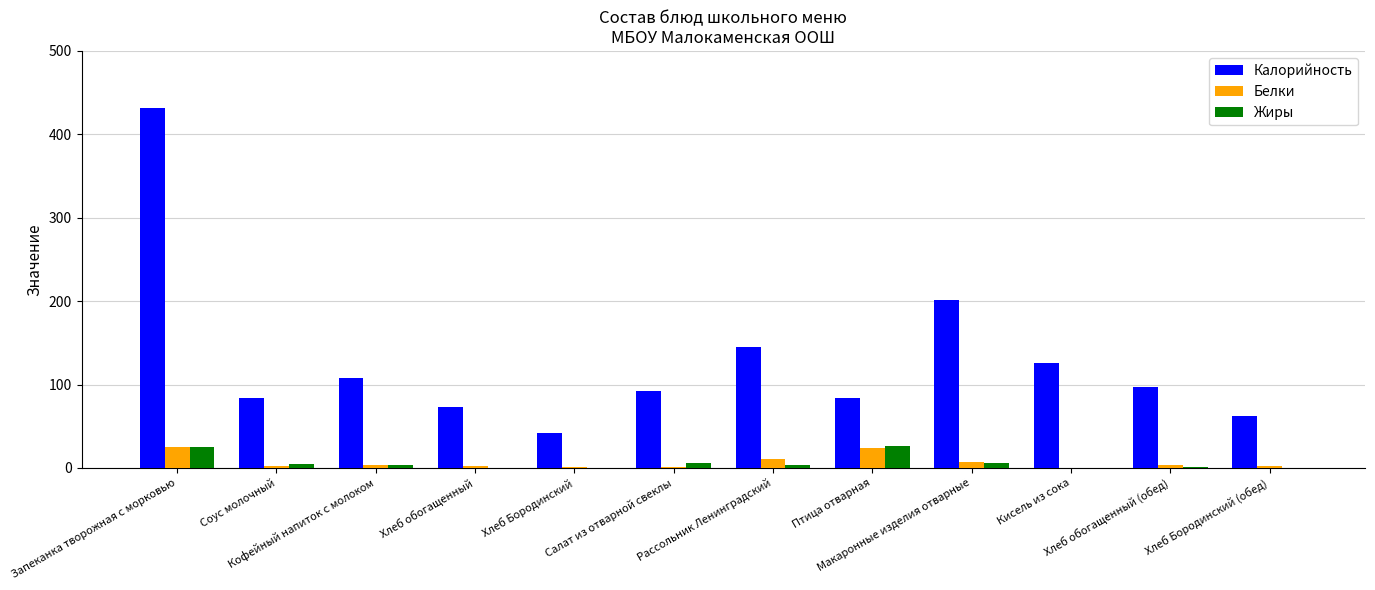

The value of Калорийность at Хлеб обогащенный (обед) is 97.2. True or false?

True